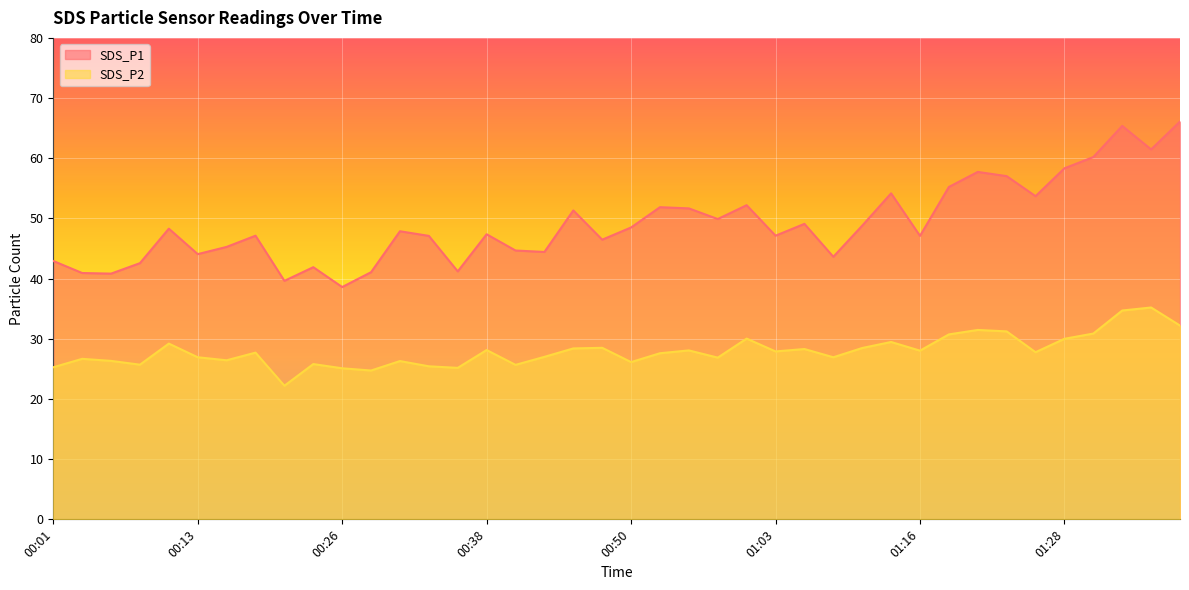

What is the label of the 14th point from the right?

01:06